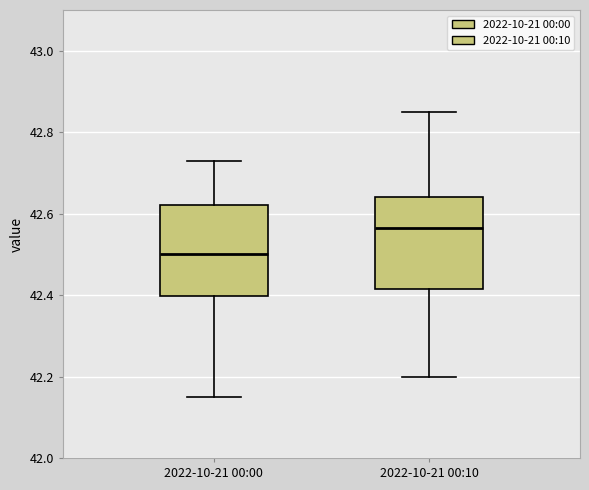

Reading left to right, read every box against the y-axis: the position of its median line, the range the box covers, and the ends of its whiskers. The values are not printed on the chart, so give them approximately, as read against the axis.

2022-10-21 00:00: median 42.50, box 42.40 to 42.62, whiskers 42.16 to 42.74
2022-10-21 00:10: median 42.56, box 42.42 to 42.64, whiskers 42.20 to 42.86